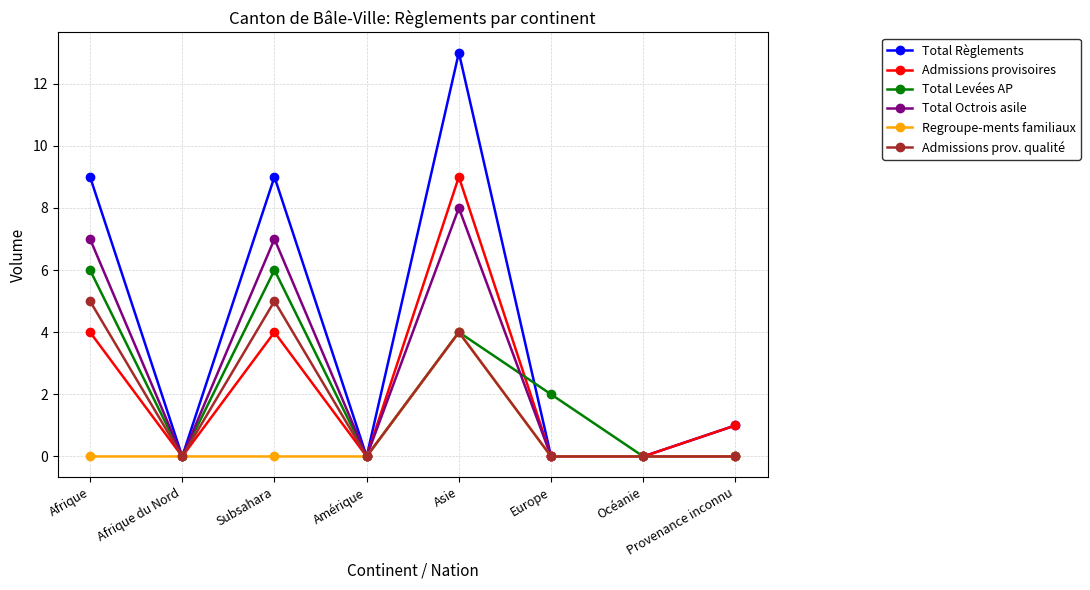

True or false: Regroupe-ments familiaux has a value of 0 at Amérique.

True